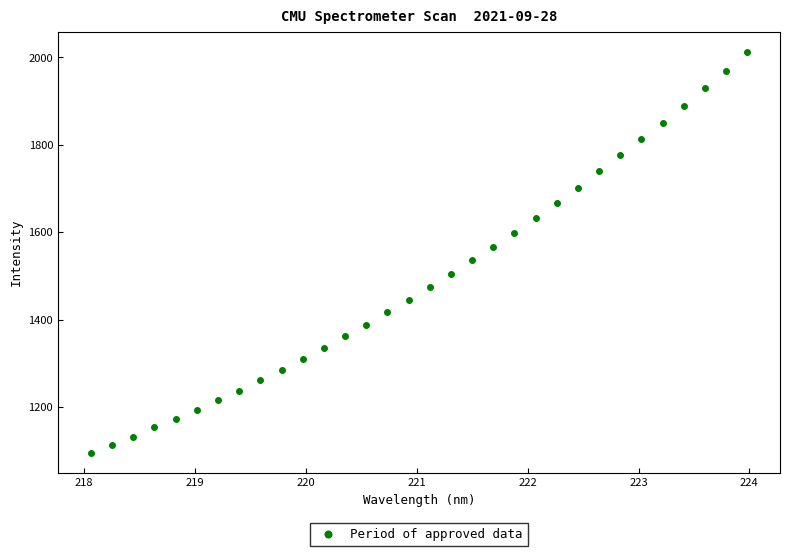

What is the range of Y values (max minus min)?

917.3